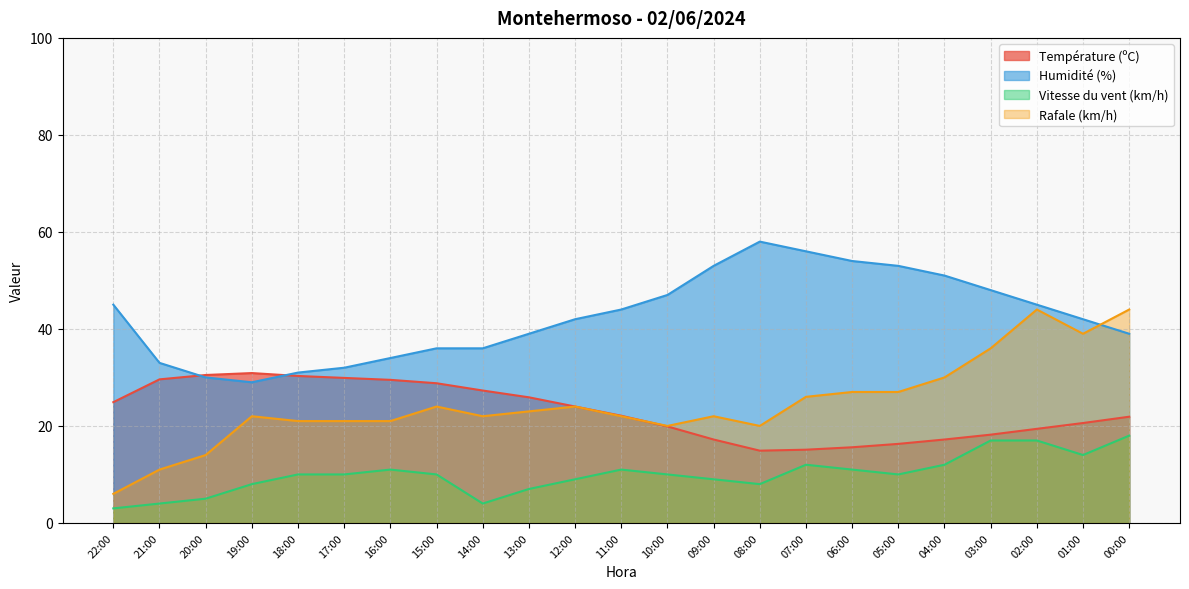

Which series has the largest range (max minus min)?

Rafale (km/h)